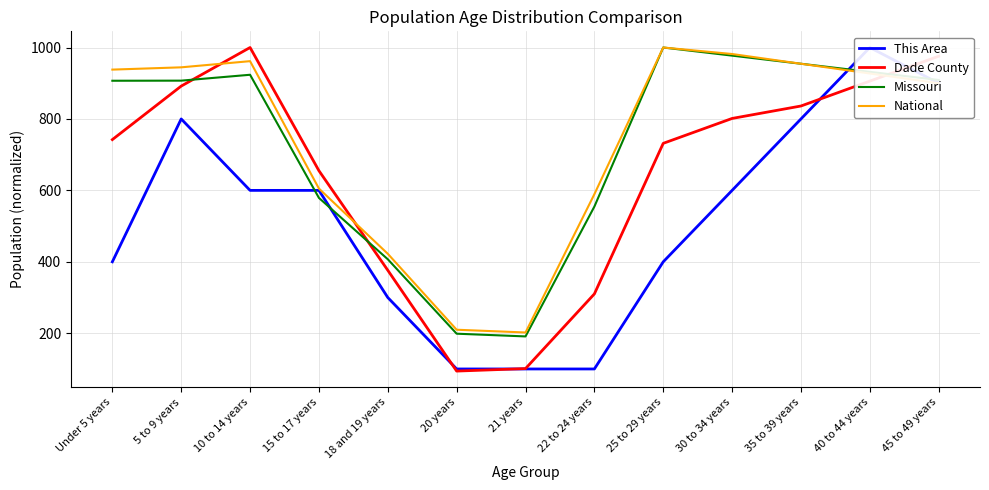

What is the difference between the Dade County values at 18 and 19 years and 5 to 9 years?

515.7